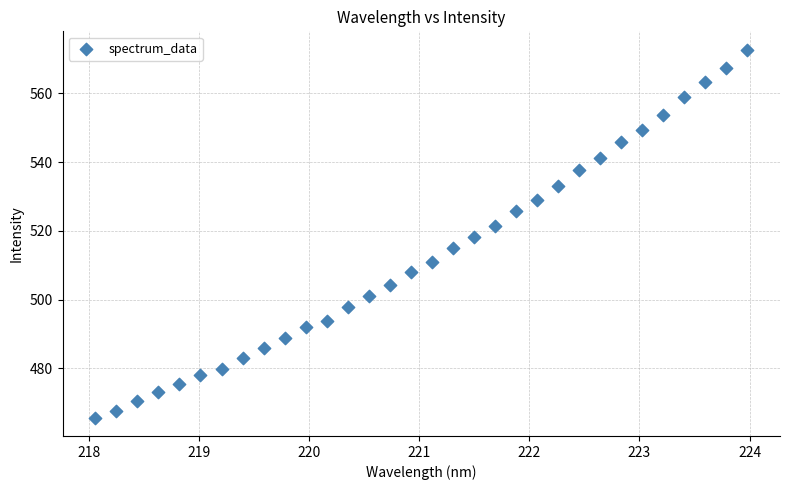

What is the range of X values (max minus min)?

5.9